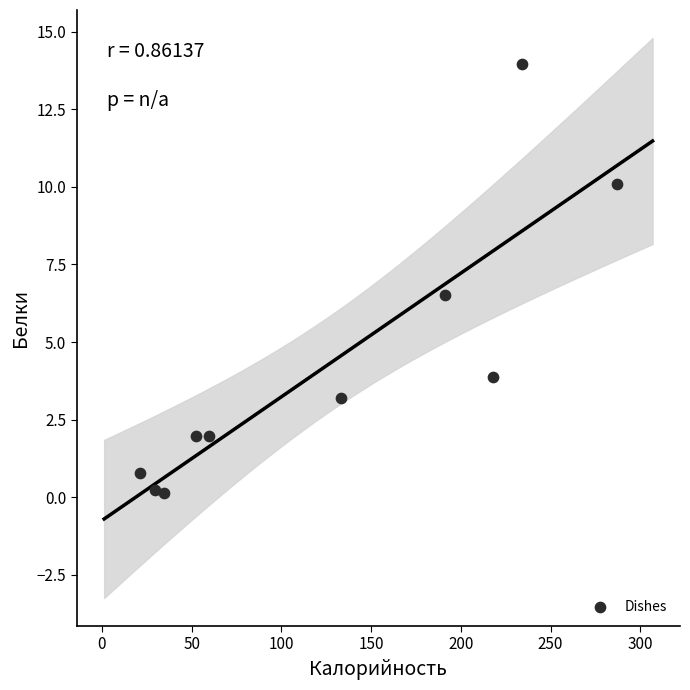

What Y value in the scatter plot is closest to 7?

6.5